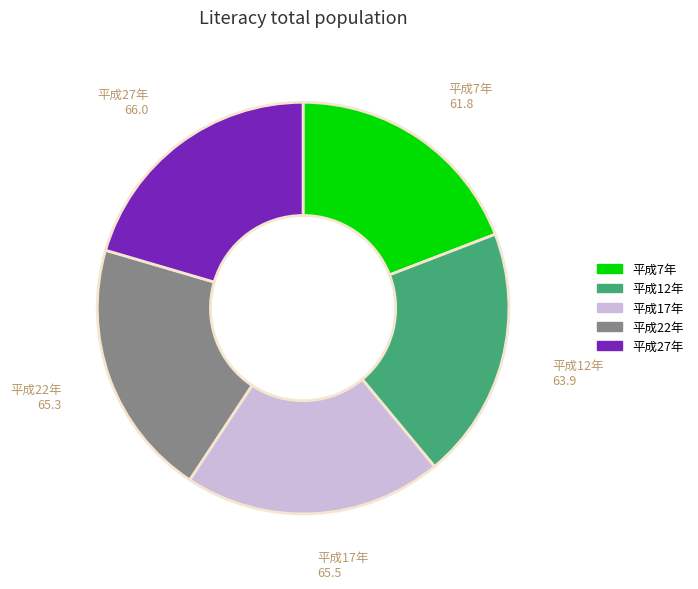

Do 平成22年 and 平成27年 together represent more than half of the pie?

No